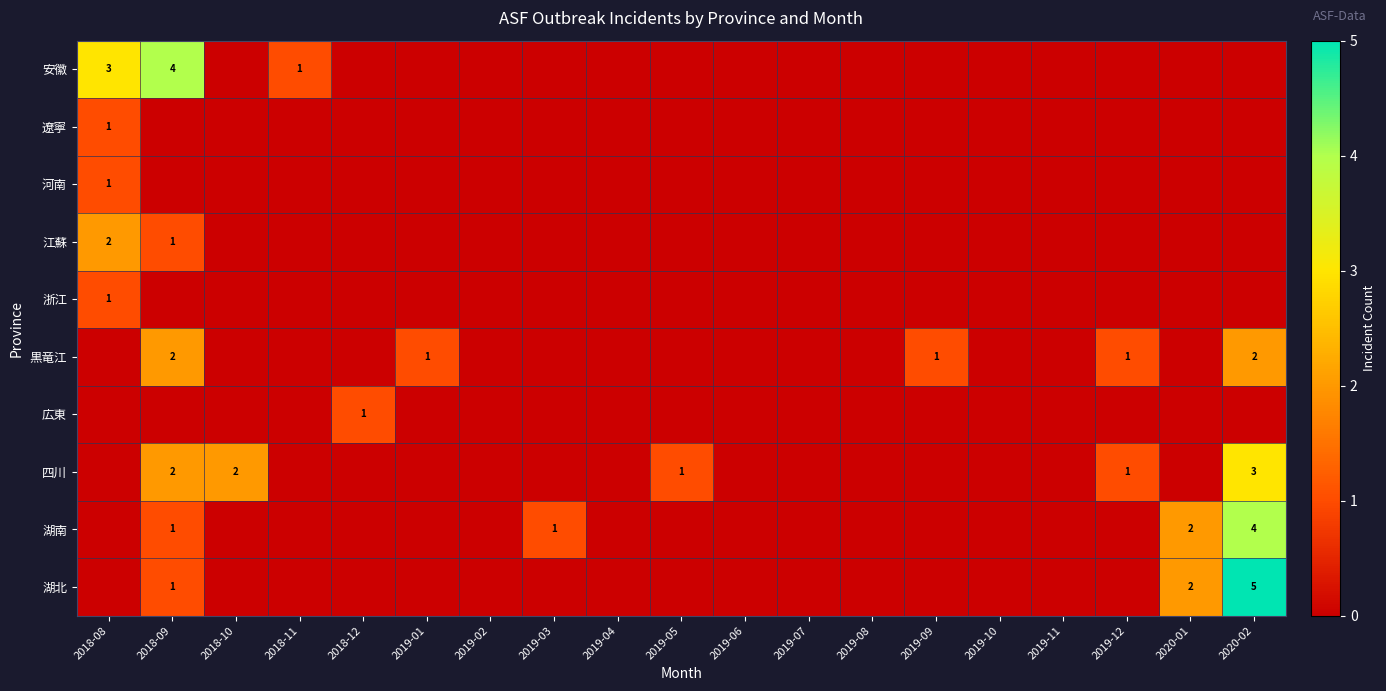

Which series has the widest spread of values?

湖北